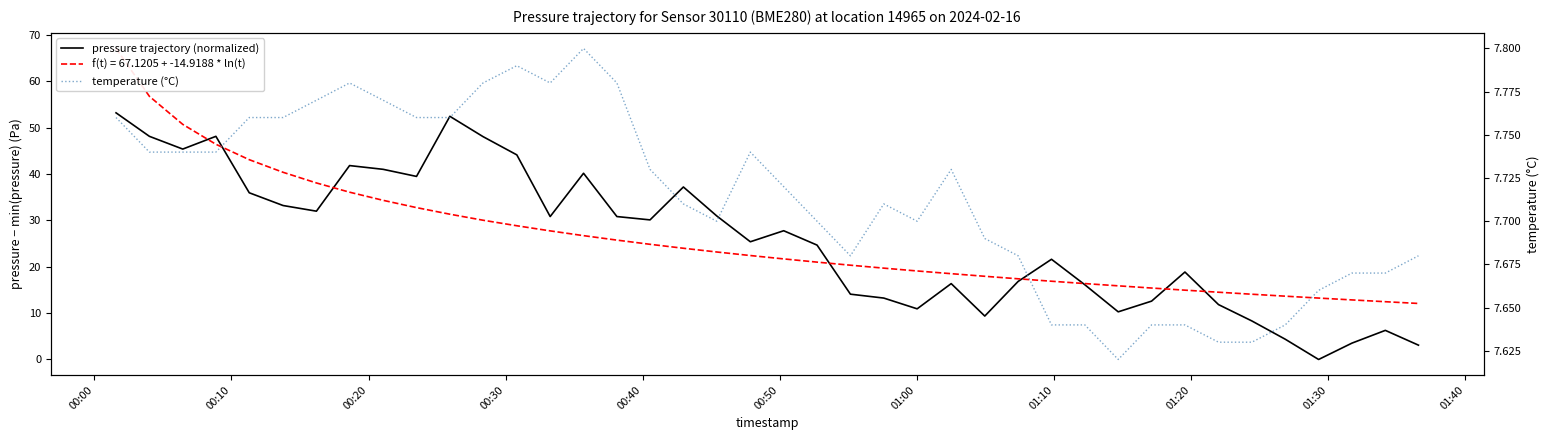

Reading left to right, extract all data points from this chart.

pressure trajectory (normalized): 53.2	48.1	45.4	48.1	36.0	33.2	32.0	41.8	41.0	39.5	52.5	48.1	44.1	30.8	40.2	30.8	30.1	37.2	31.0	25.4	27.8	24.7	14.1	13.2	10.9	16.4	9.4	16.8	21.6	16.1	10.3	12.6	18.9	11.8	8.3	4.4	0.0	3.5	6.3	3.1
temperature (°C): 7.8	7.7	7.7	7.7	7.8	7.8	7.8	7.8	7.8	7.8	7.8	7.8	7.8	7.8	7.8	7.8	7.7	7.7	7.7	7.7	7.7	7.7	7.7	7.7	7.7	7.7	7.7	7.7	7.6	7.6	7.6	7.6	7.6	7.6	7.6	7.6	7.7	7.7	7.7	7.7